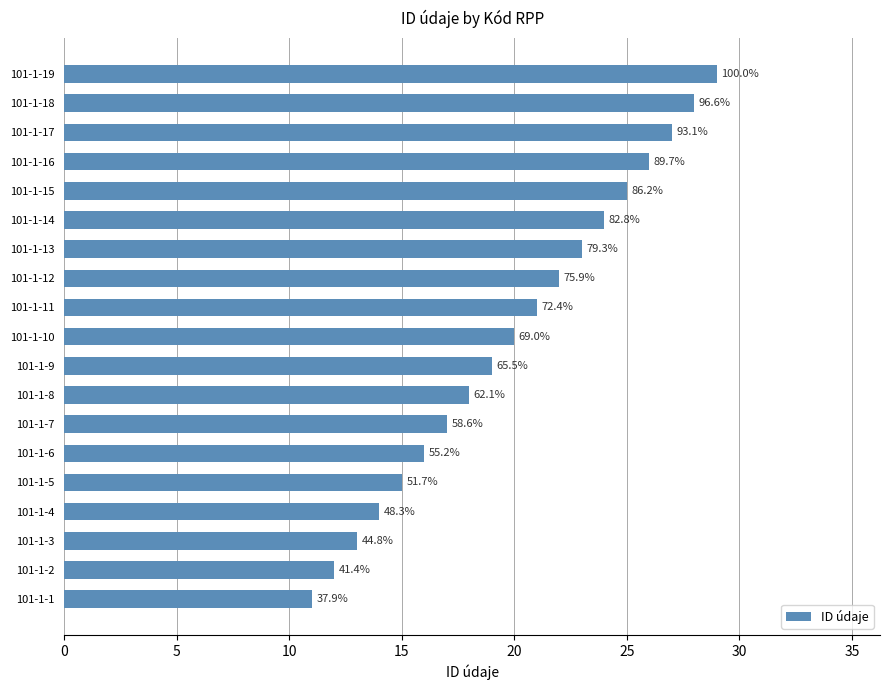

Are the bars horizontal?

Yes